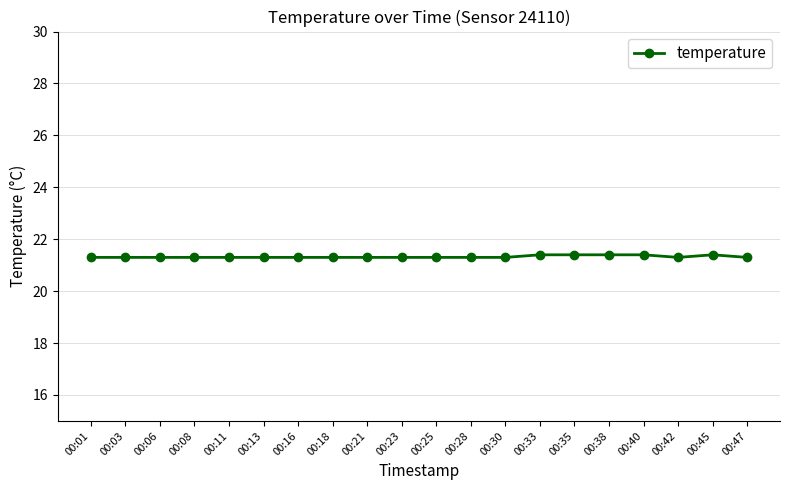

Reading right to left, transcribe all the data shown in this chart.

00:47=21.3	00:45=21.4	00:42=21.3	00:40=21.4	00:38=21.4	00:35=21.4	00:33=21.4	00:30=21.3	00:28=21.3	00:25=21.3	00:23=21.3	00:21=21.3	00:18=21.3	00:16=21.3	00:13=21.3	00:11=21.3	00:08=21.3	00:06=21.3	00:03=21.3	00:01=21.3